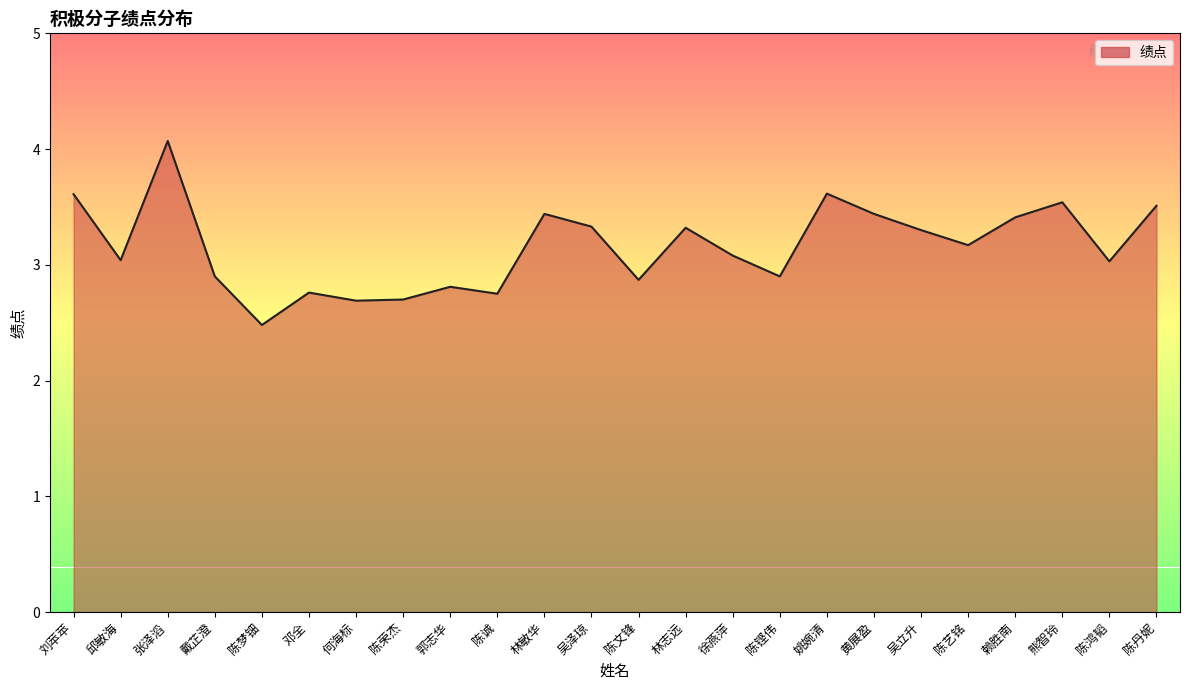

Reading right to left, what are all the values shown in this chart?

陈丹妮=3.5	陈鸿韬=3.0	熊智玲=3.5	赖胜南=3.4	陈艺铭=3.2	吴立升=3.3	黄展盈=3.4	姚婉清=3.6	陈铿伟=2.9	徐燕萍=3.1	林志远=3.3	陈文锋=2.9	吴泽琼=3.3	林敏华=3.4	陈诚=2.8	郭志华=2.8	陈荣杰=2.7	何海标=2.7	邓全=2.8	陈梦钿=2.5	戴芷澄=2.9	张泽滔=4.1	邱敏海=3.0	刘苹苹=3.6